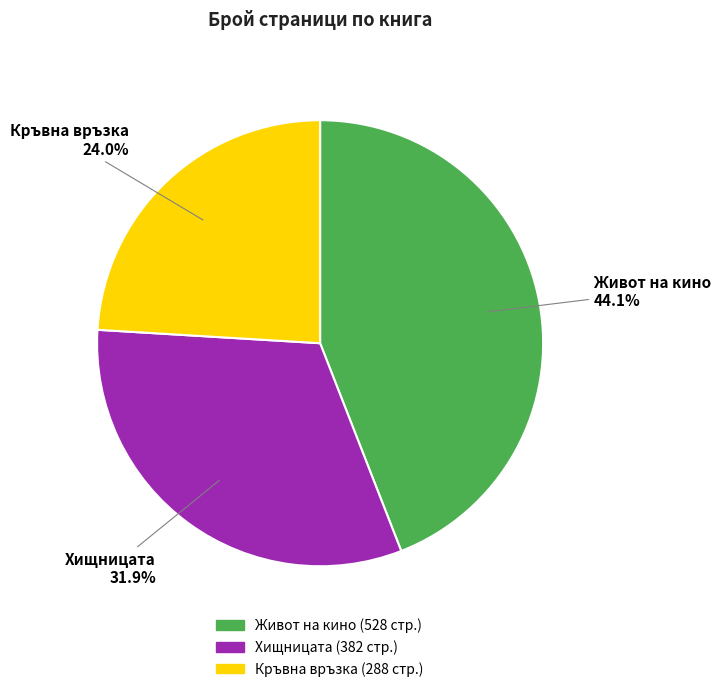

What is the total percentage of Кръвна връзка and Живот на кино?

68.1%